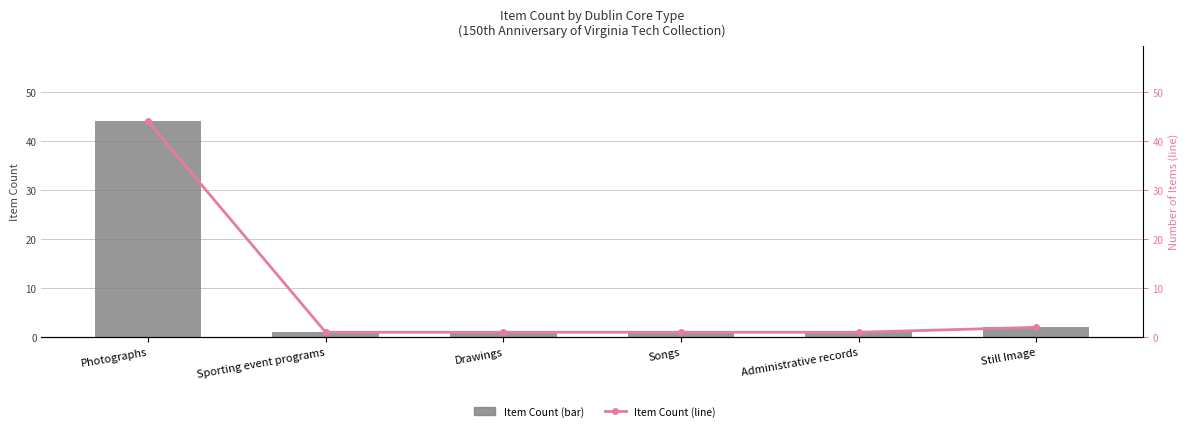

Which series has the largest total across all categories?

Item Count (bar)